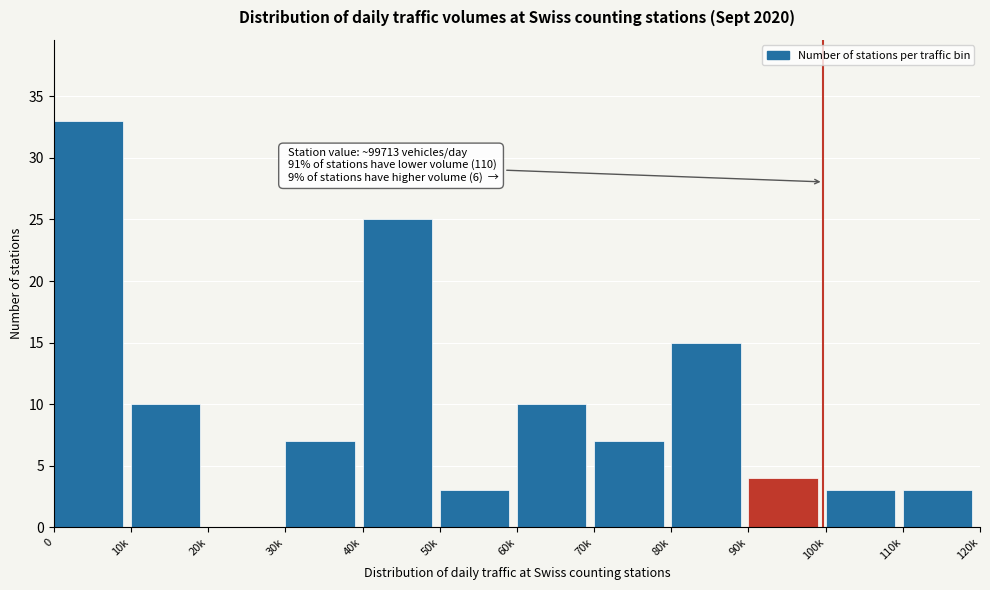

Reading right to left, extract all data points from this chart.

110k=3	100k=3	90k=4	80k=15	70k=7	60k=10	50k=3	40k=25	30k=7	20k=0	10k=10	0=33